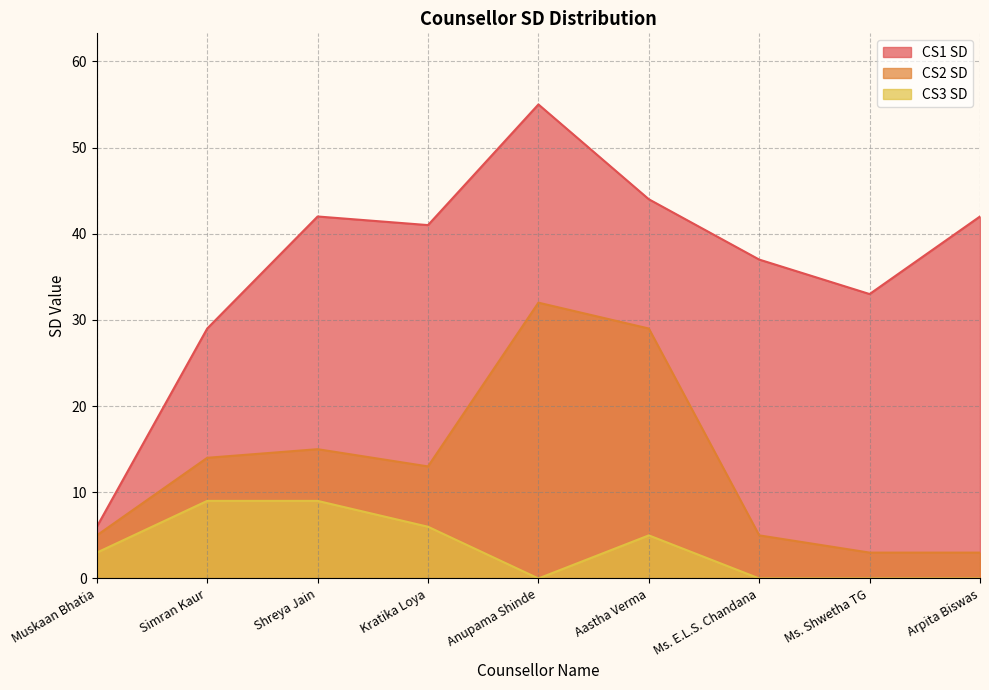

Reading left to right, extract all data points from this chart.

CS1 SD: 6	29	42	41	55	44	37	33	42
CS2 SD: 5	14	15	13	32	29	5	3	3
CS3 SD: 3	9	9	6	0	5	0	0	0